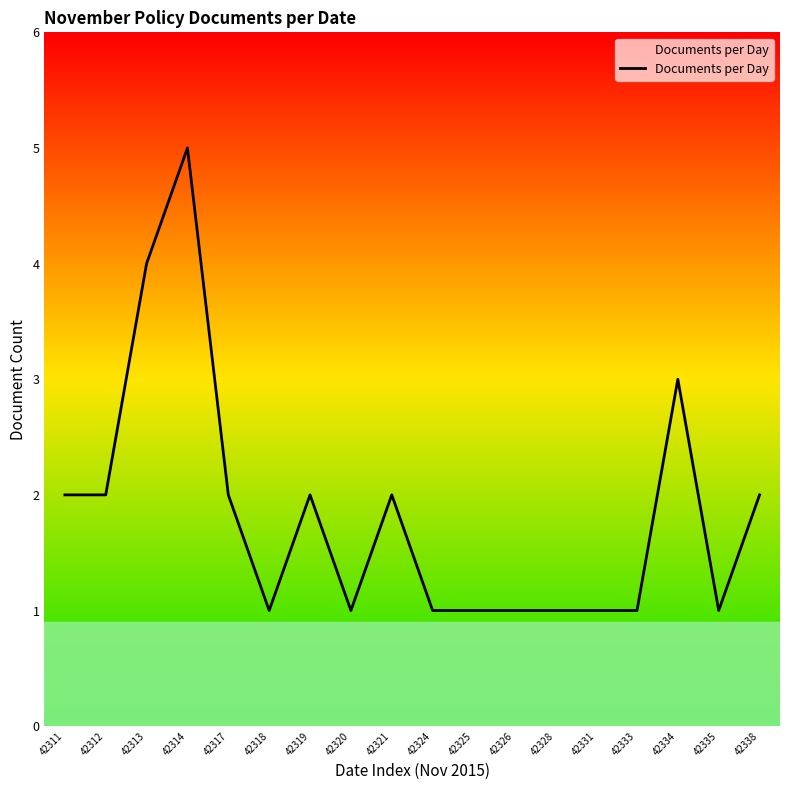

What is the minimum value shown in the chart?

1